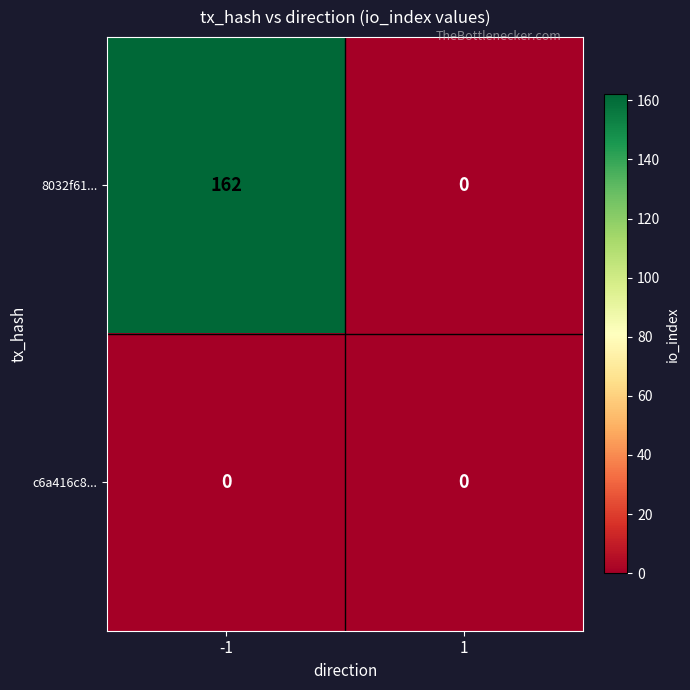

Rank the series by their average value, from lowest to highest.

c6a416c8..., 8032f61...